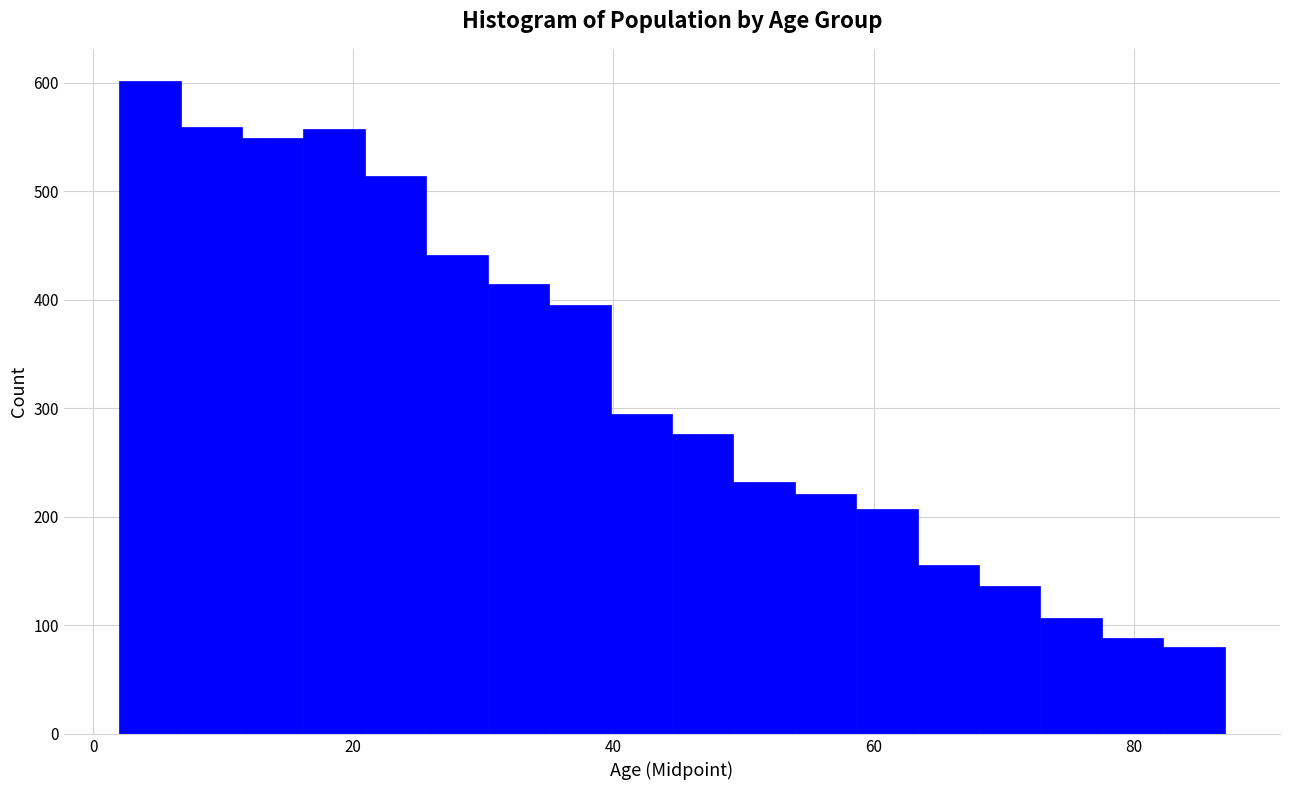

Read against the x-axis, roughly where is the centre of the tallest bar?

4